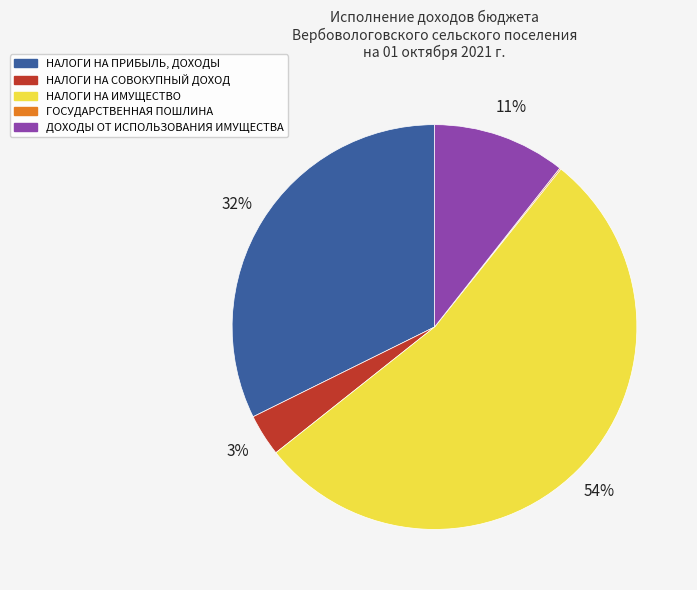

Combined, do НАЛОГИ НА ИМУЩЕСТВО and НАЛОГИ НА СОВОКУПНЫЙ ДОХОД account for over 50%?

Yes